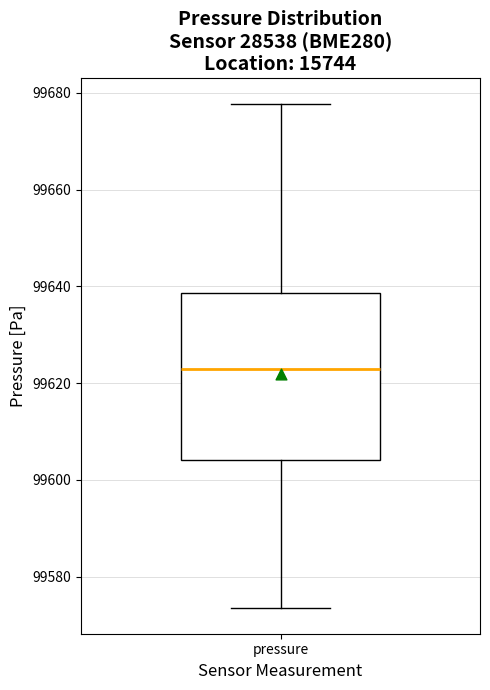

Where does the median line of the box for pressure sit on the y-axis? The values are not printed on the chart, so give them approximately, as read against the axis.

99622